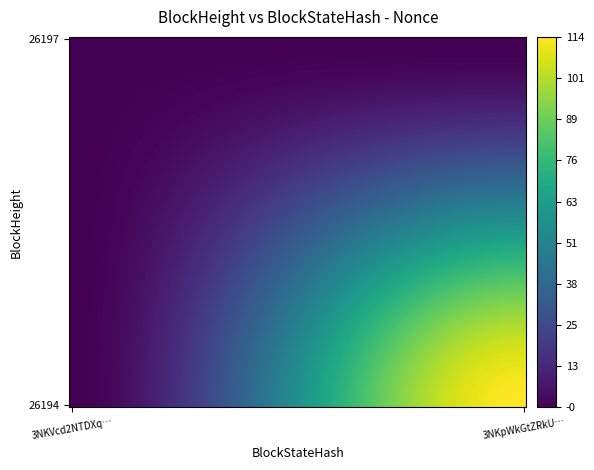

Which series has the largest range (max minus min)?

3NKVcd2NTDXqypQLuaSY1oAQLXrVtJmCP8dqeu3